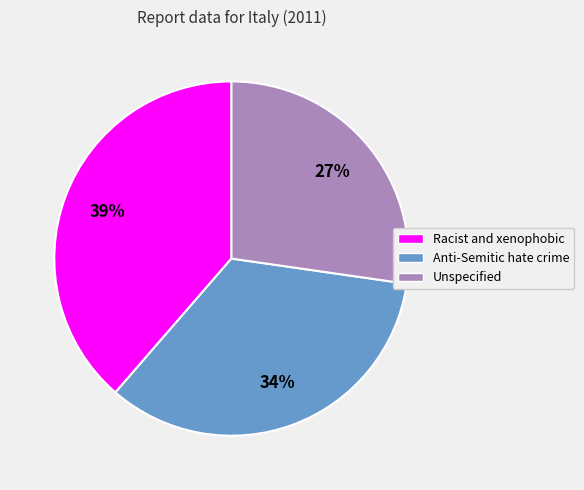

How many slices are in this pie chart?

3